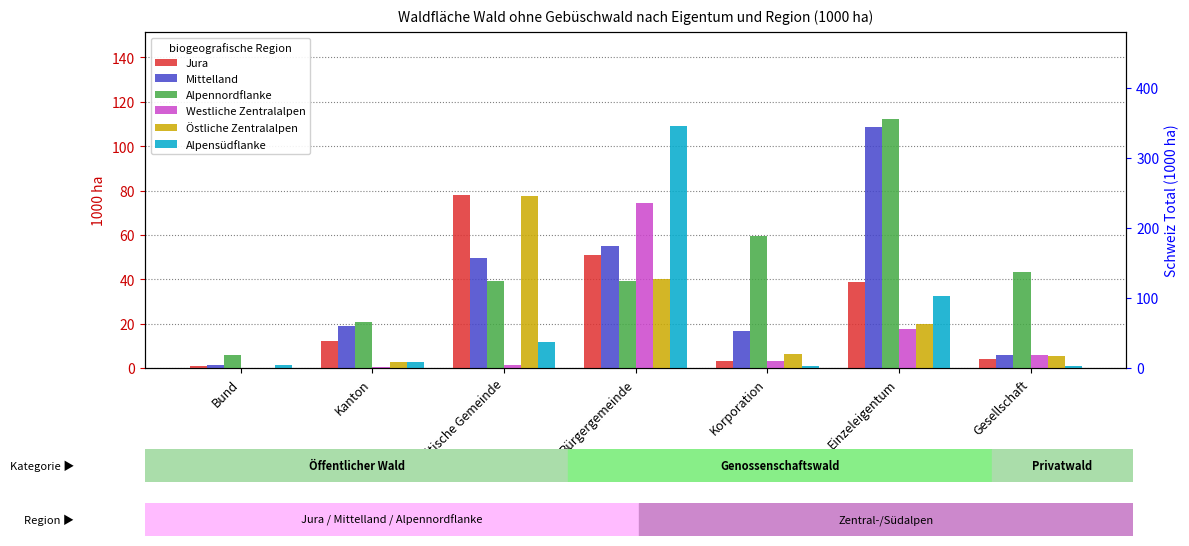

At how many categories does at least one series exceed 12?

6